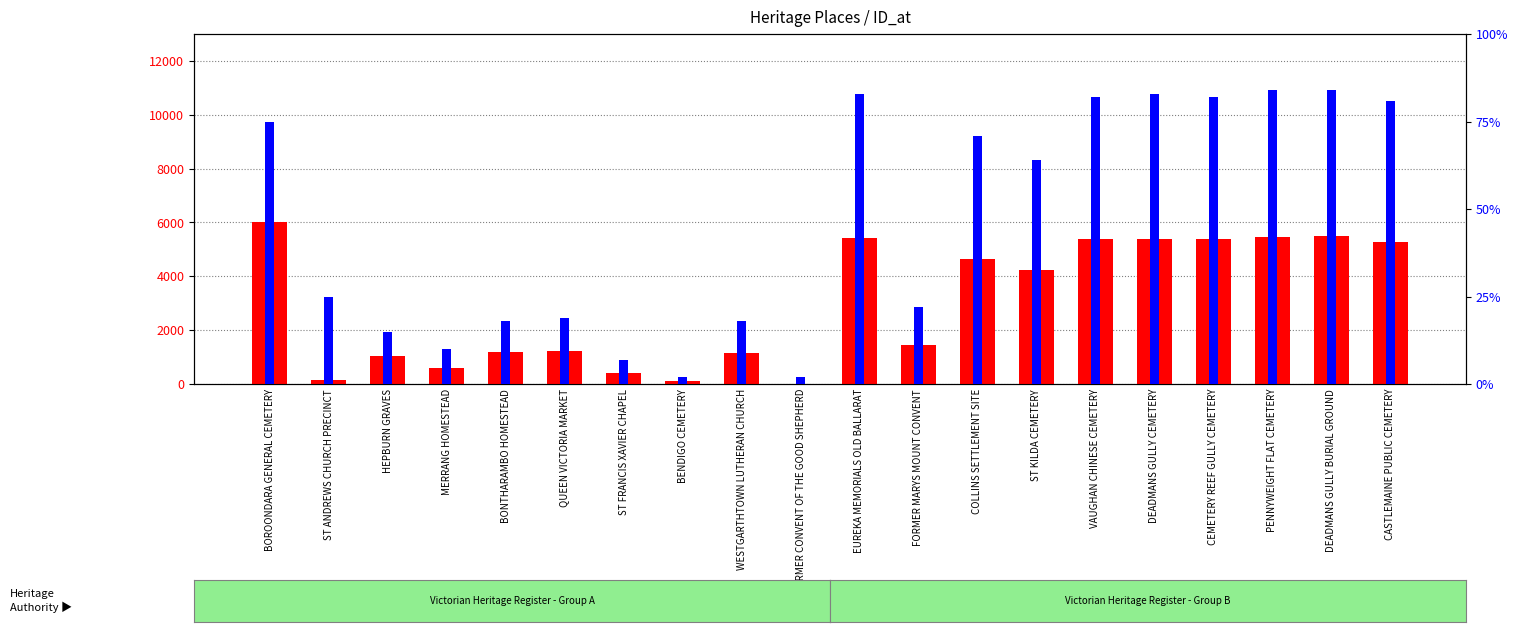

Reading left to right, list all the values displayed in this chart.

ID (count): 6021	160	1028	594	1181	1211	421	124	1152	1	5422	1431	4653	4216	5381	5386	5384	5463	5513	5275
percentile rank within the sample: 75	25	15	10	18	19	7	2	18	2	83	22	71	64	82	83	82	84	84	81